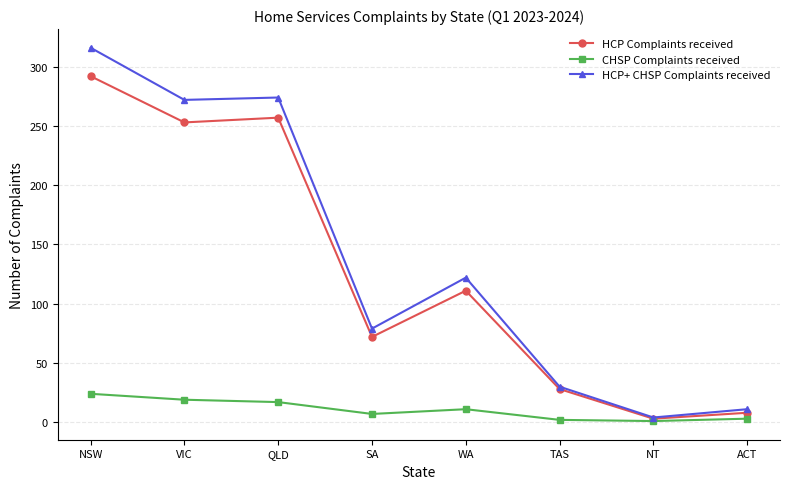

What is the label of the 3rd point from the right?

TAS